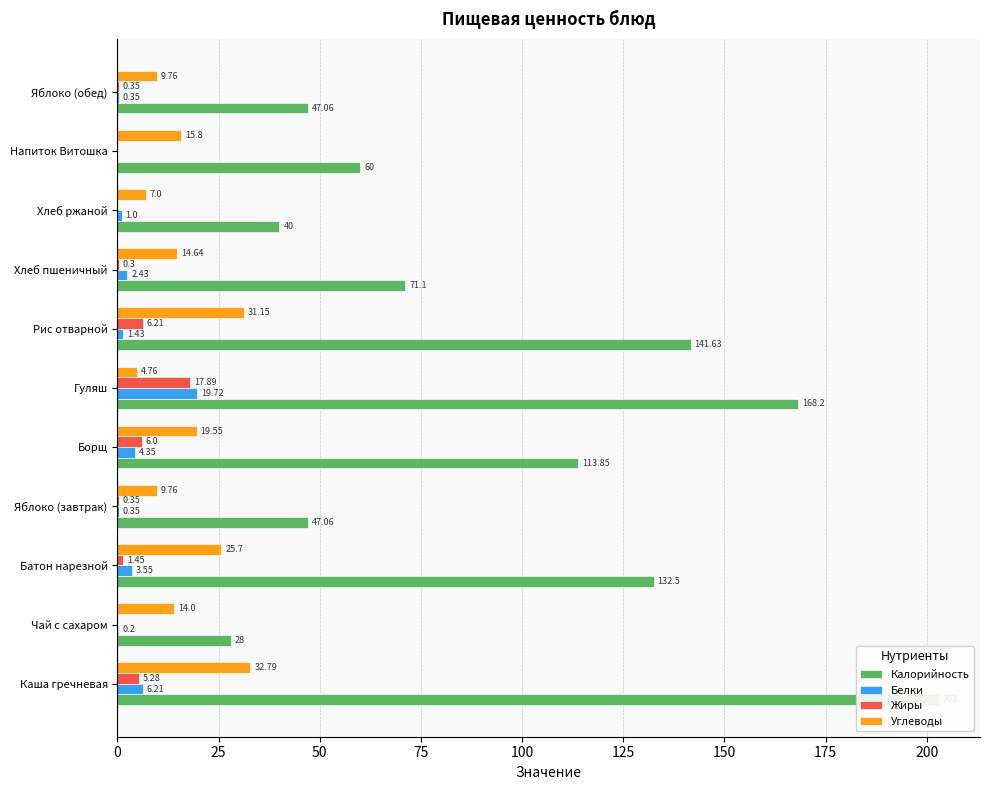

What is the average value of the Калорийность series?

95.7